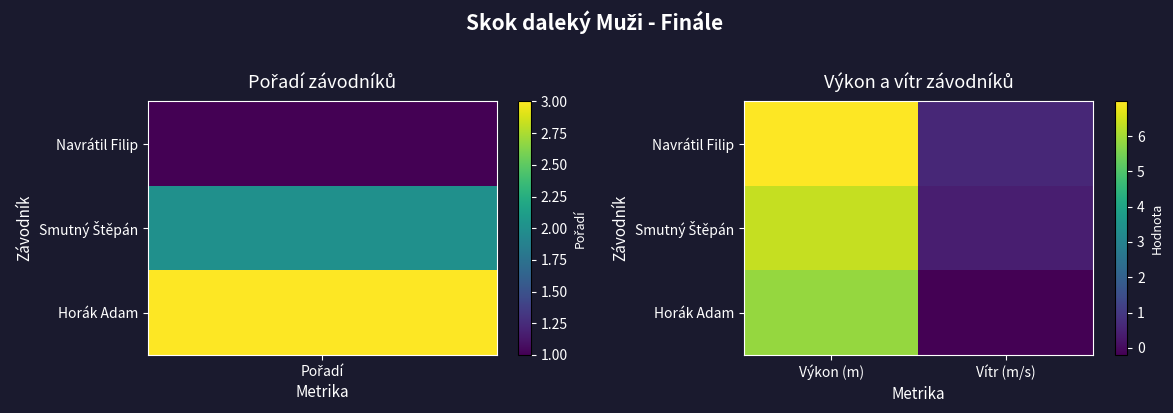

Which series has the widest spread of values?

Navrátil Filip